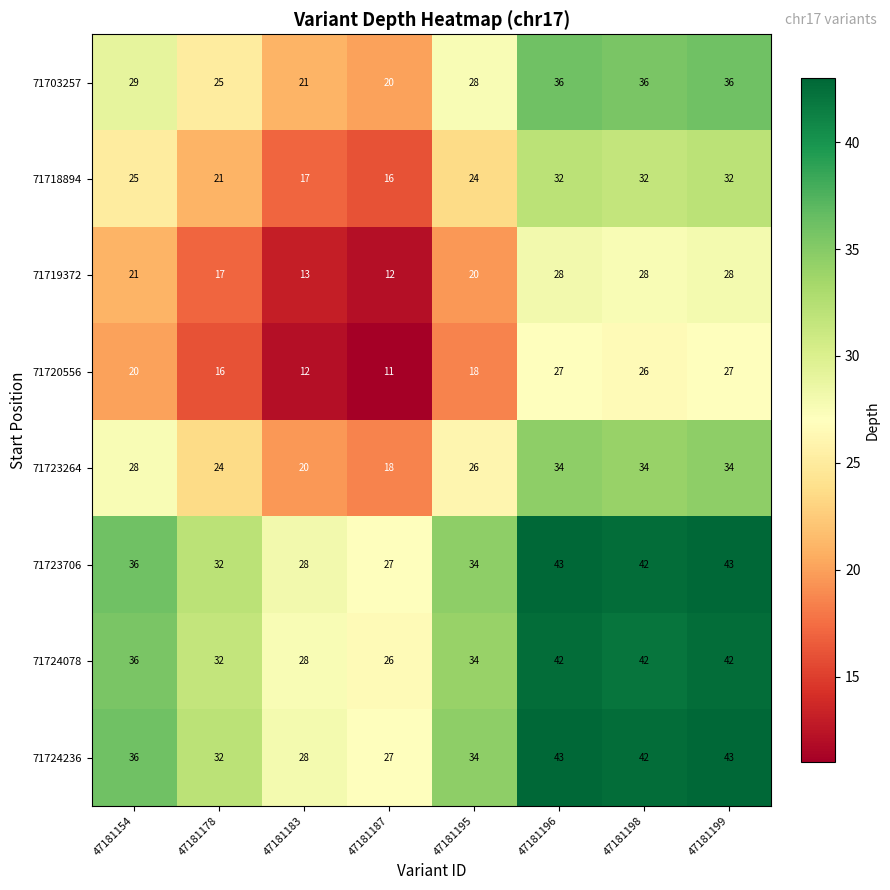

Is the value of 71718894 at 47181195 greater than the value of 71723264 at 47181196?

No